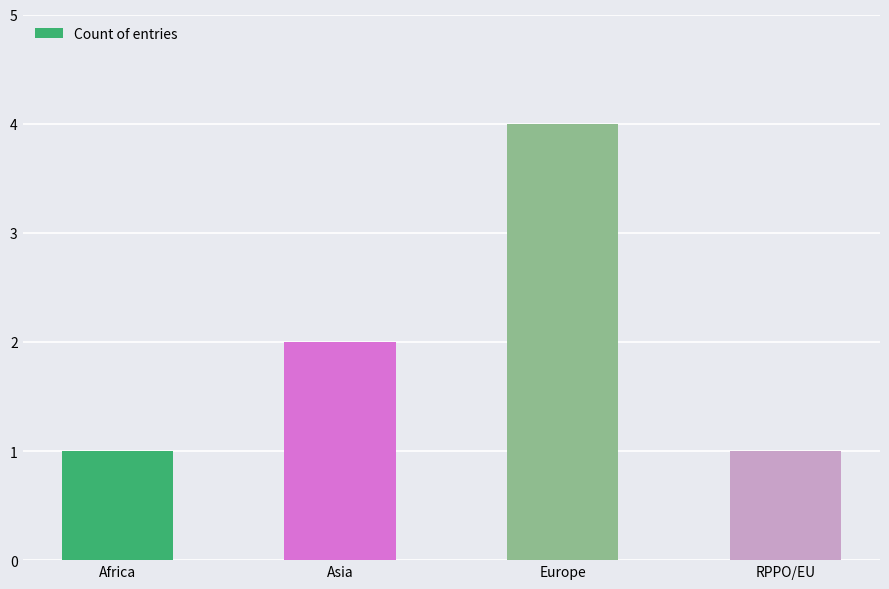

What is the minimum value shown in the chart?

1